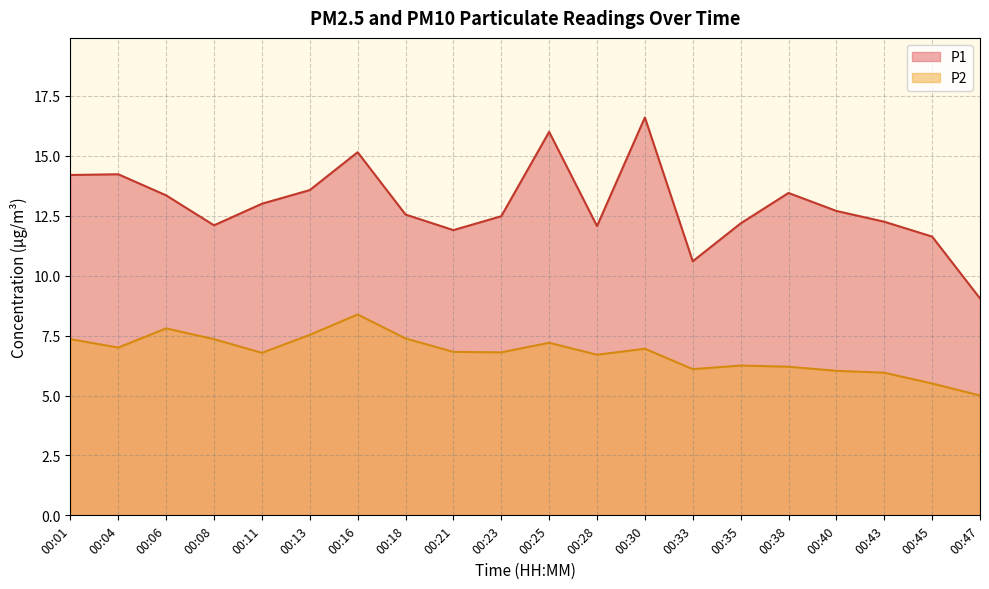

Reading left to right, transcribe all the data shown in this chart.

P1: 14.2	14.2	13.3	12.1	13.0	13.6	15.2	12.6	11.9	12.5	16.0	12.1	16.6	10.6	12.2	13.4	12.7	12.2	11.6	9.1
P2: 7.3	7.0	7.8	7.3	6.8	7.5	8.4	7.4	6.8	6.8	7.2	6.7	7.0	6.1	6.2	6.2	6.0	6.0	5.5	5.0